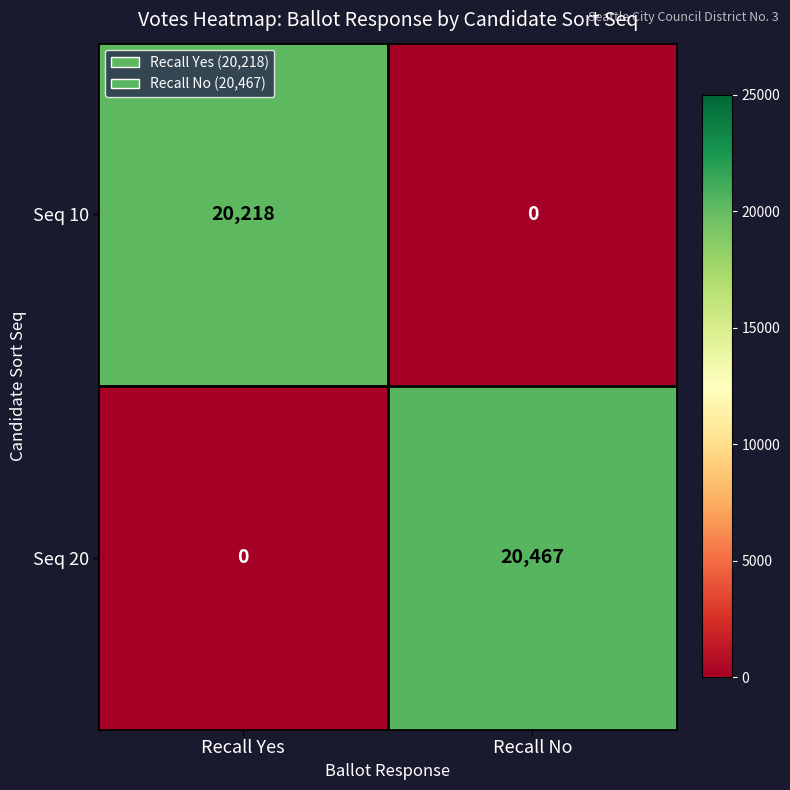

At how many categories does at least one series exceed 935?

2